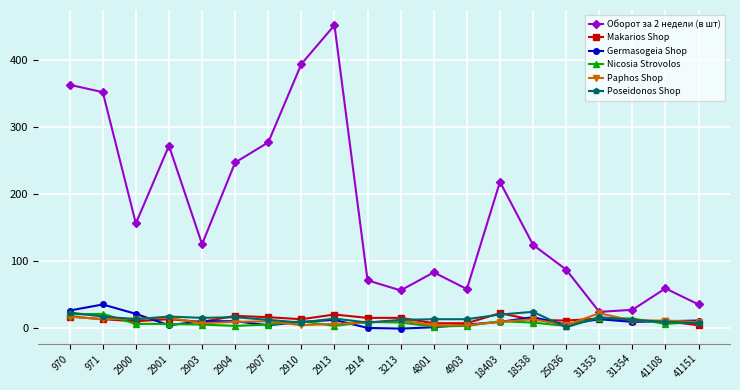

Is the value of Paphos Shop at 2910 greater than the value of Makarios Shop at 2901?

No